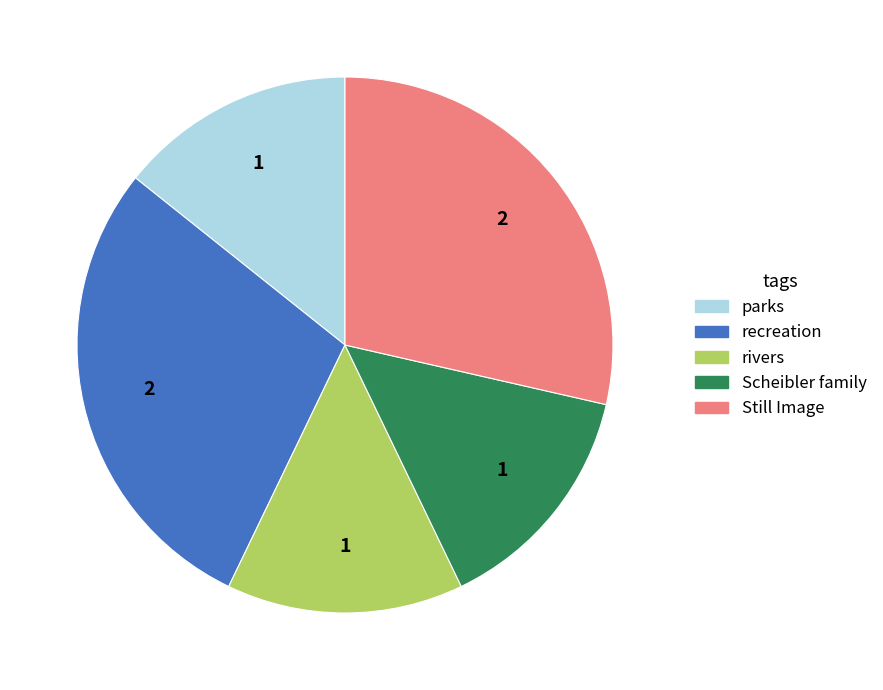

Does parks account for over 50% of the chart?

No